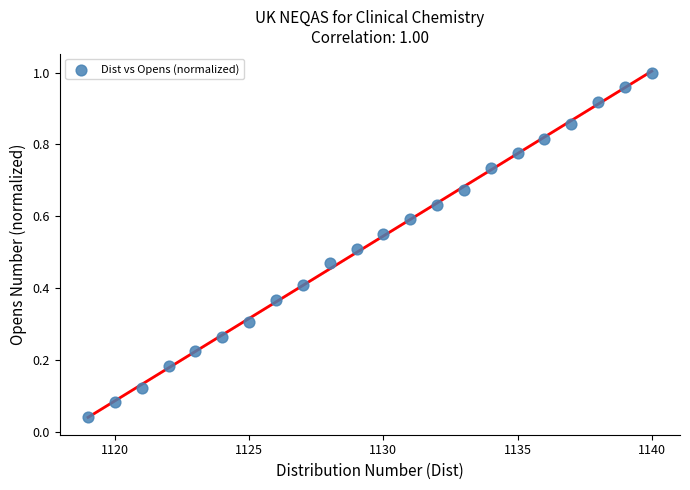

What is the range of X values (max minus min)?

21.0